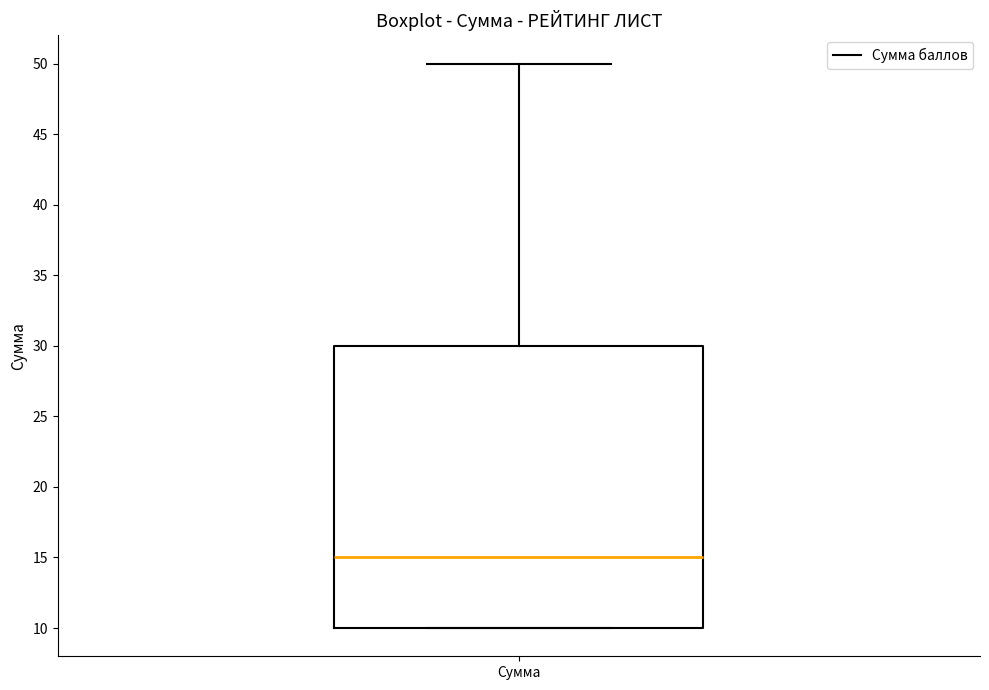

Where is the upper edge of the box for Сумма on the y-axis? The values are not printed on the chart, so give them approximately, as read against the axis.

30